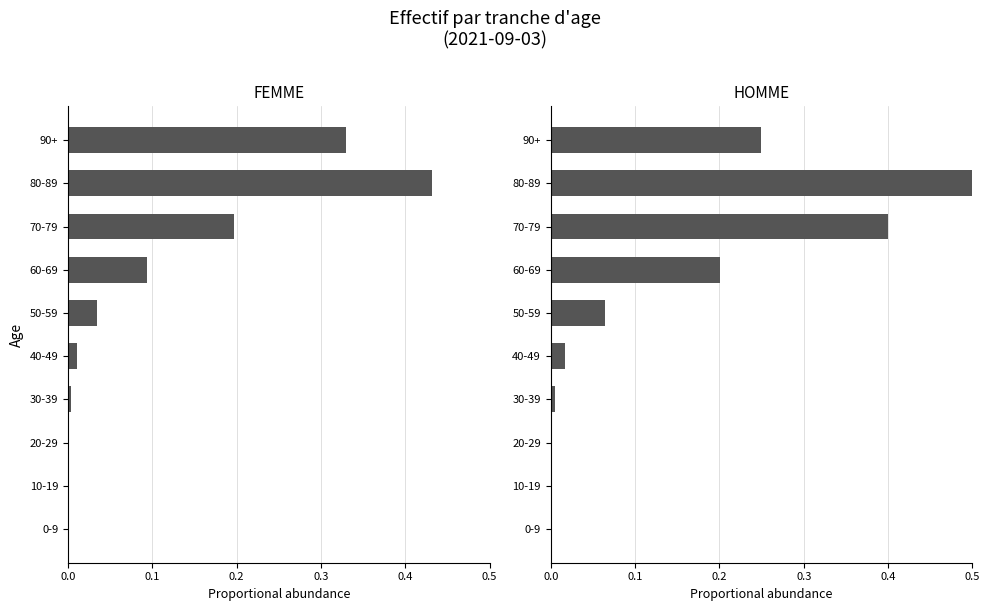

Are the bars horizontal?

Yes